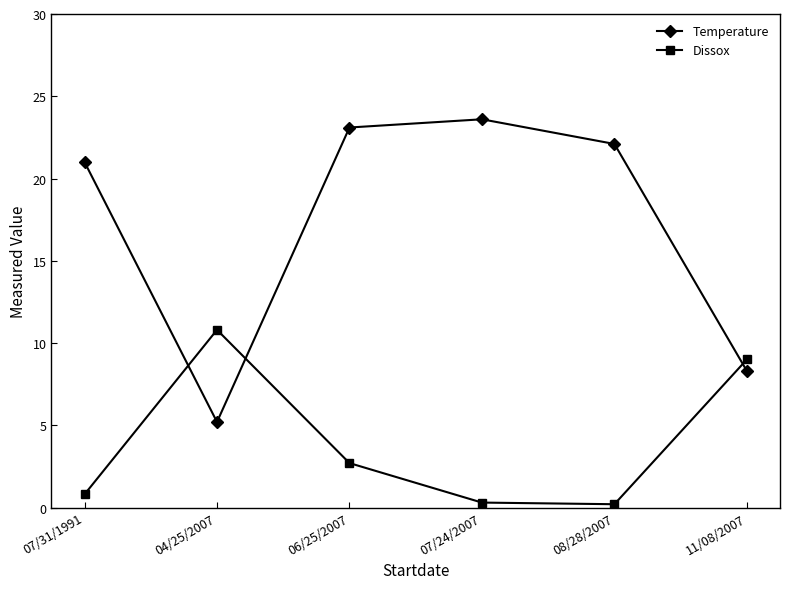

What is the label of the 4th point from the left?

07/24/2007